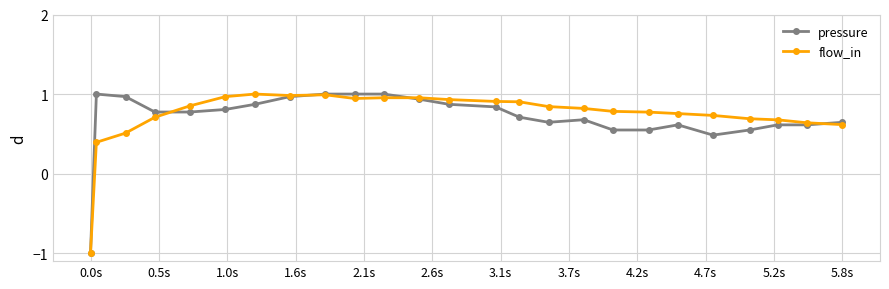

At how many categories does at least one series exceed 0?

24